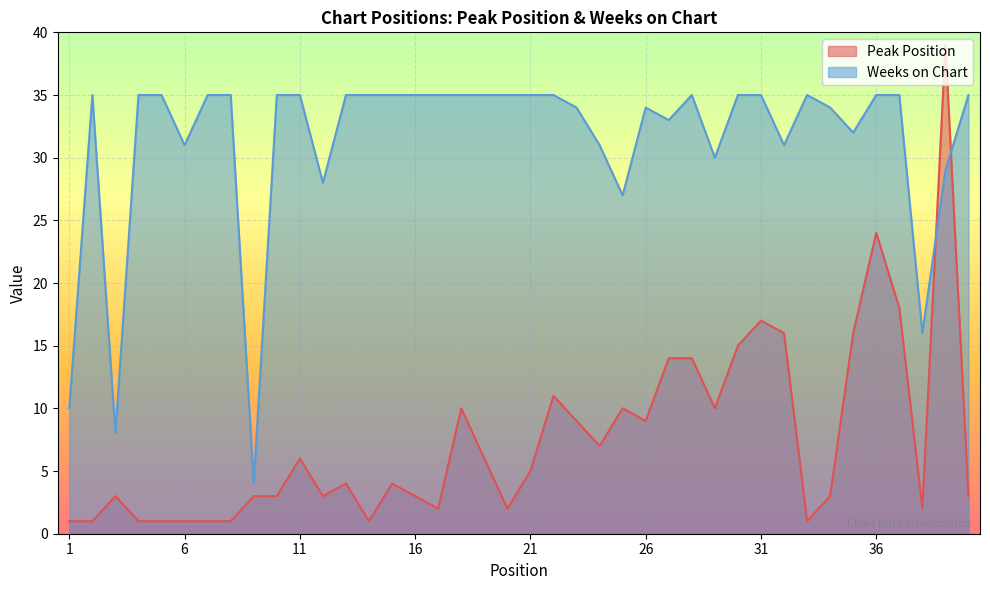

List the labels in order of Weeks on Chart value, smallest first.

9, 3, 1, 38, 25, 12, 39, 29, 6, 24, 32, 35, 27, 23, 26, 34, 2, 4, 5, 7, 8, 10, 11, 13, 14, 15, 16, 17, 18, 19, 20, 21, 22, 28, 30, 31, 33, 36, 37, 40